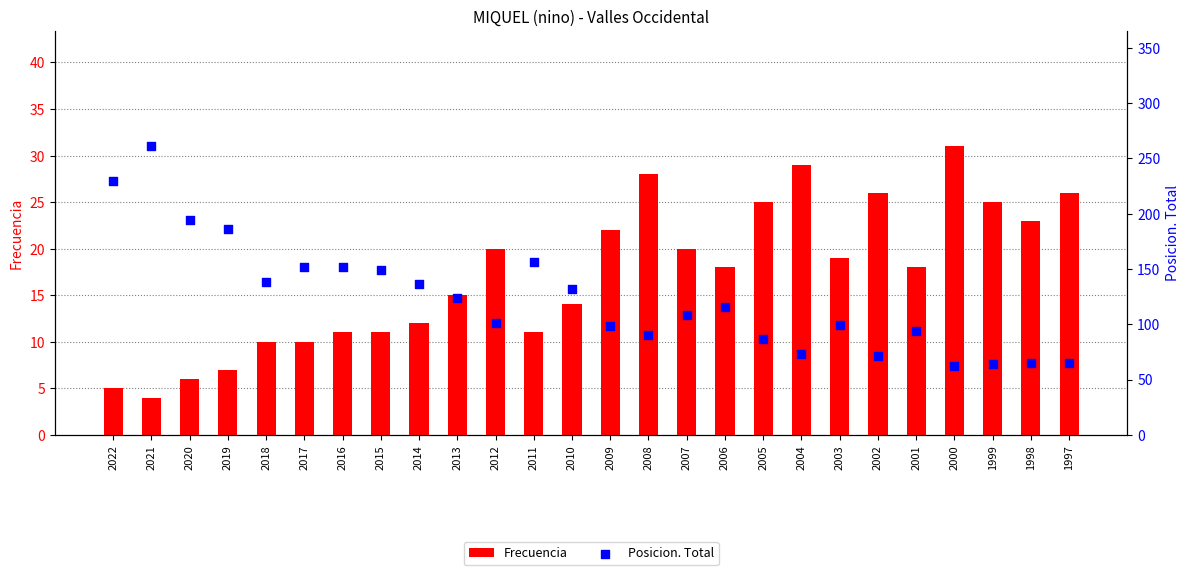

At which category is the sum across all series the highest?

2021